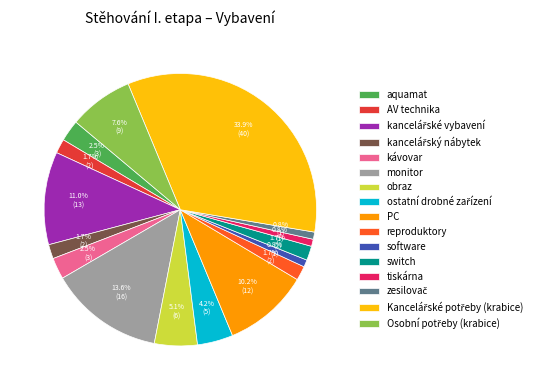

Is it true that obraz is 5% of the pie?

True